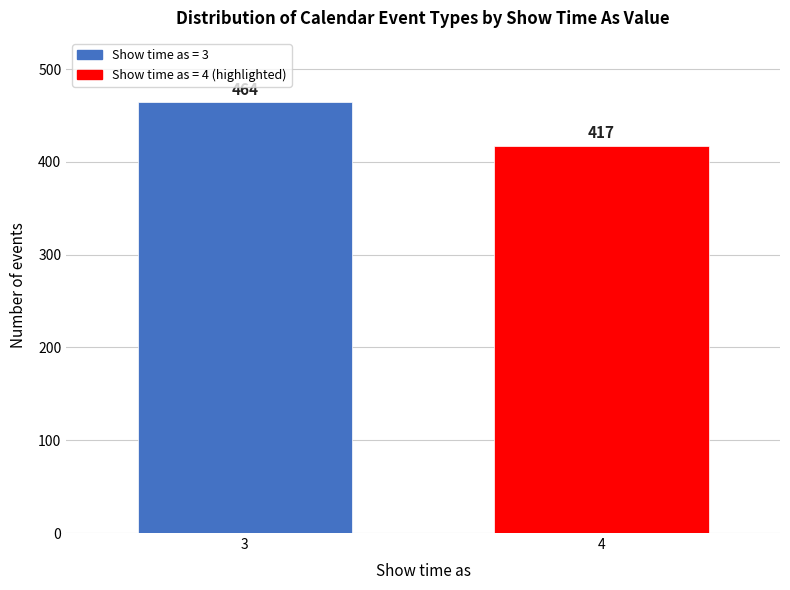

Reading right to left, transcribe all the data shown in this chart.

4=417	3=464